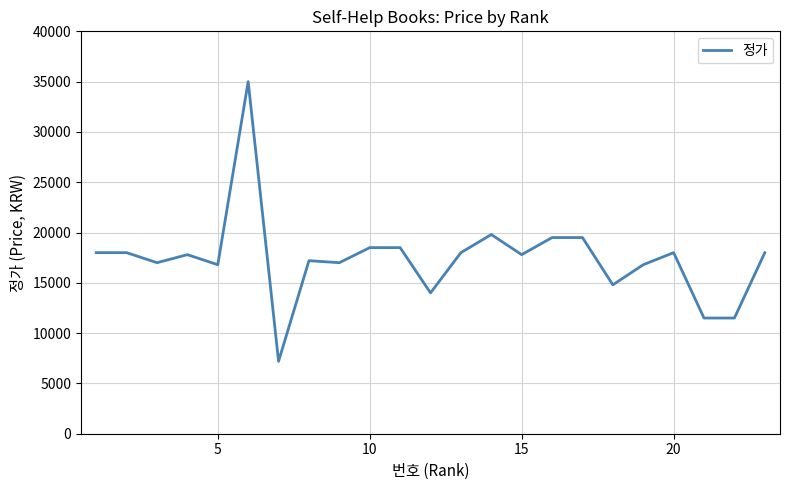

What is the difference between the maximum and minimum values?

27800